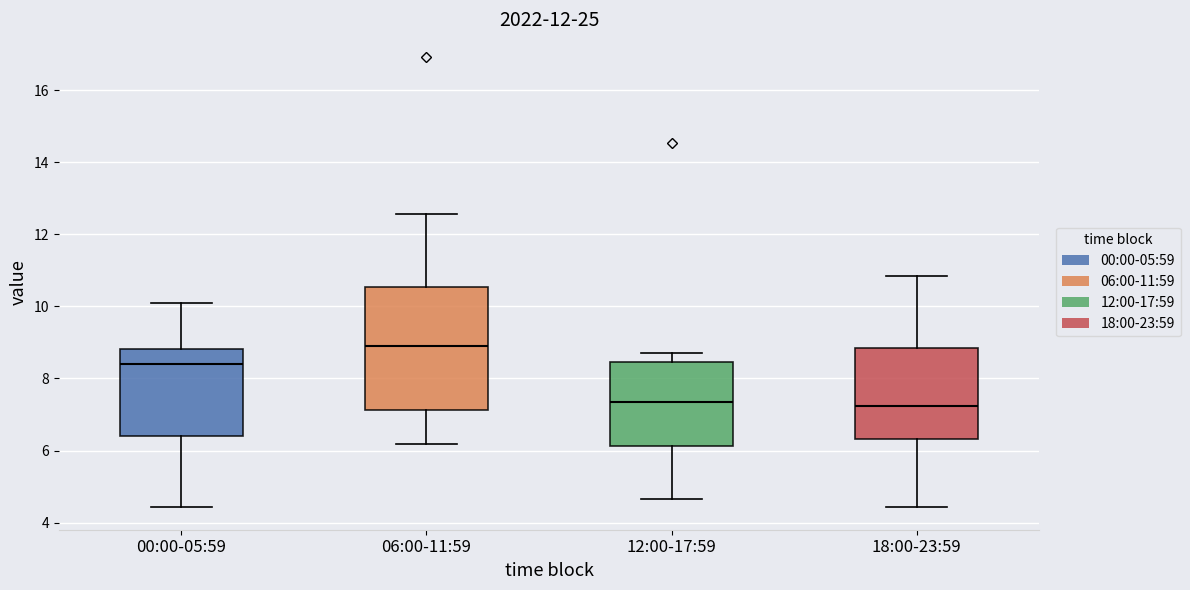

Where does the lower whisker of the box for 18:00-23:59 end on the y-axis? The values are not printed on the chart, so give them approximately, as read against the axis.

4.4